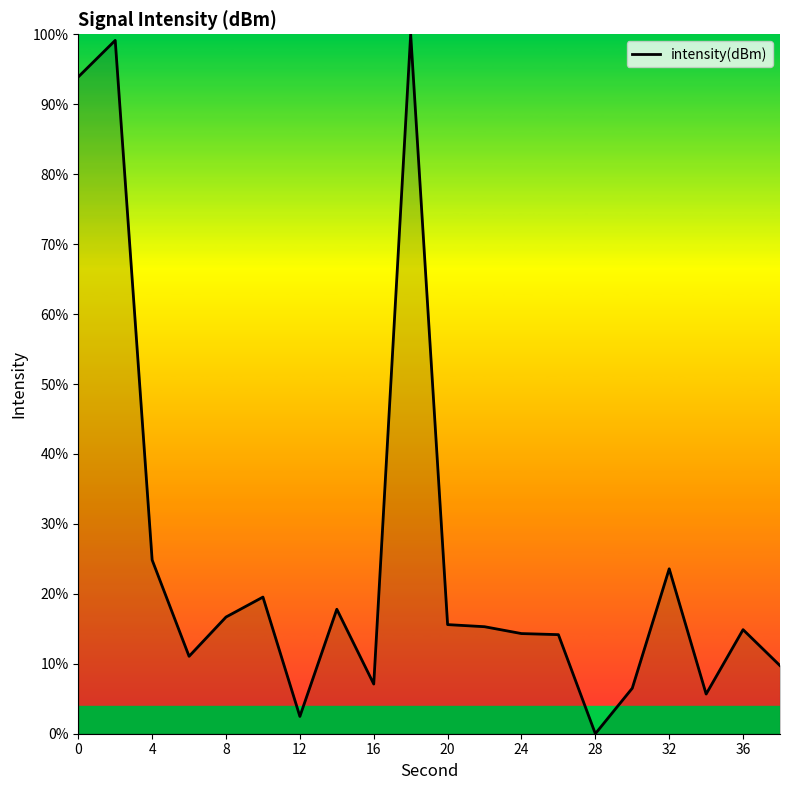

What is the maximum value shown in the chart?

100.0